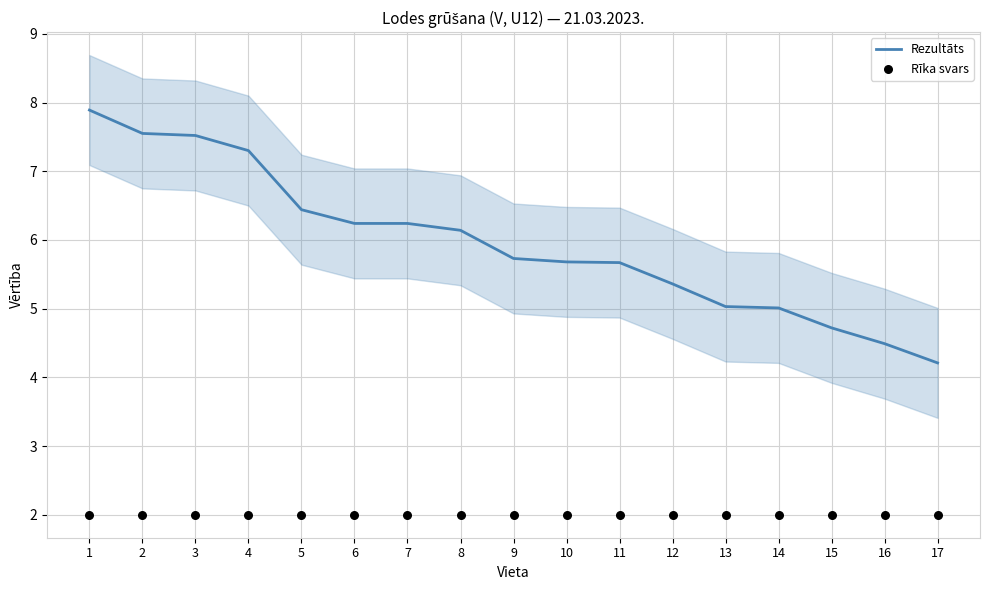

Is the value of Rezultāts at 2 greater than the value of Rīka svars at 11?

Yes